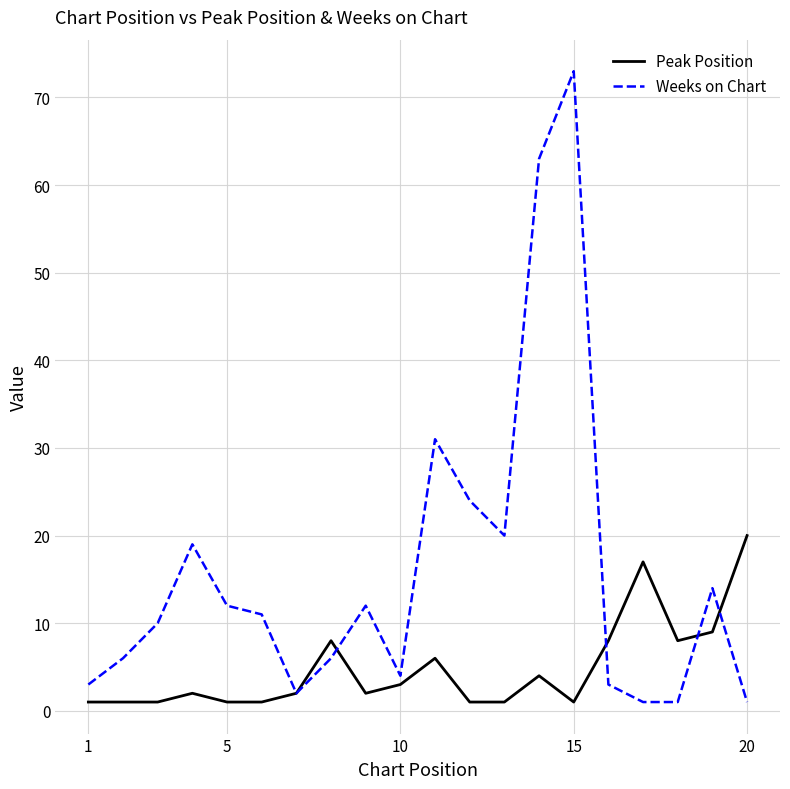

What is the maximum value shown in the chart?

73